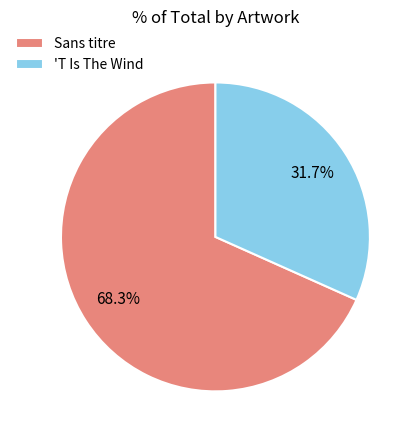

To the nearest percent, what percentage of the pie is 'T Is The Wind?

32%